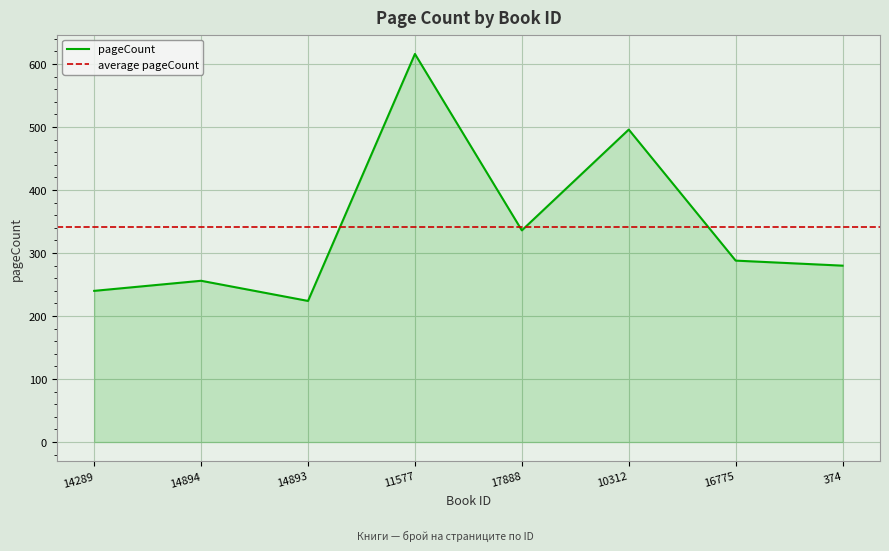

Is it true that the value at 14894 is 256?

True